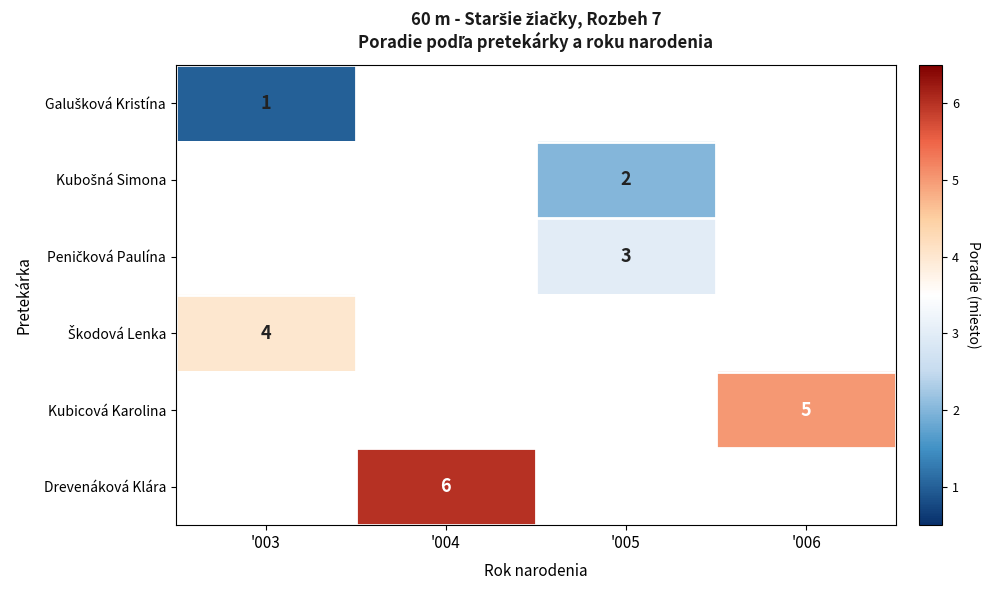

Which has a higher value, '005 or '003?

'003